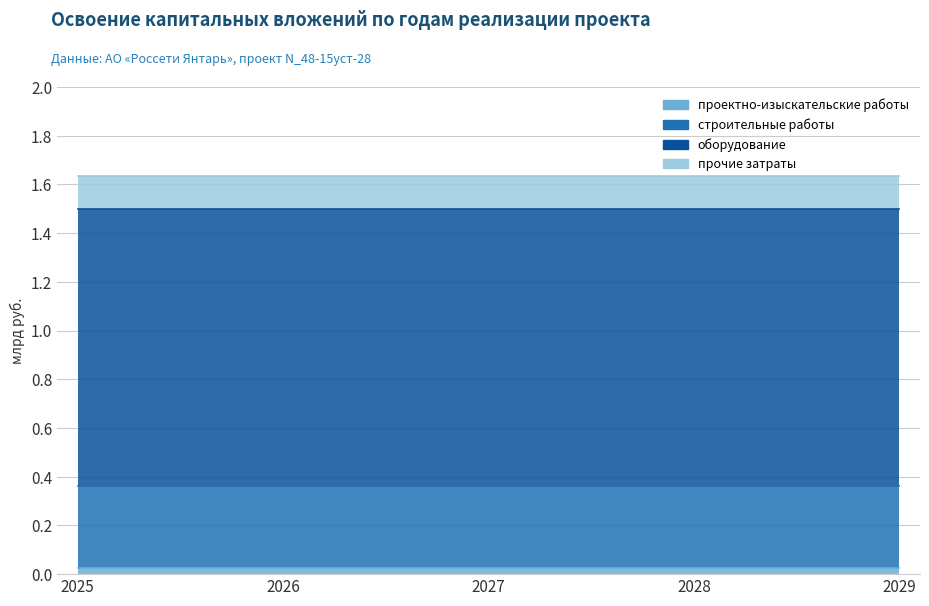

What is the sum of the оборудование values at 2029 and 2027?

2.3